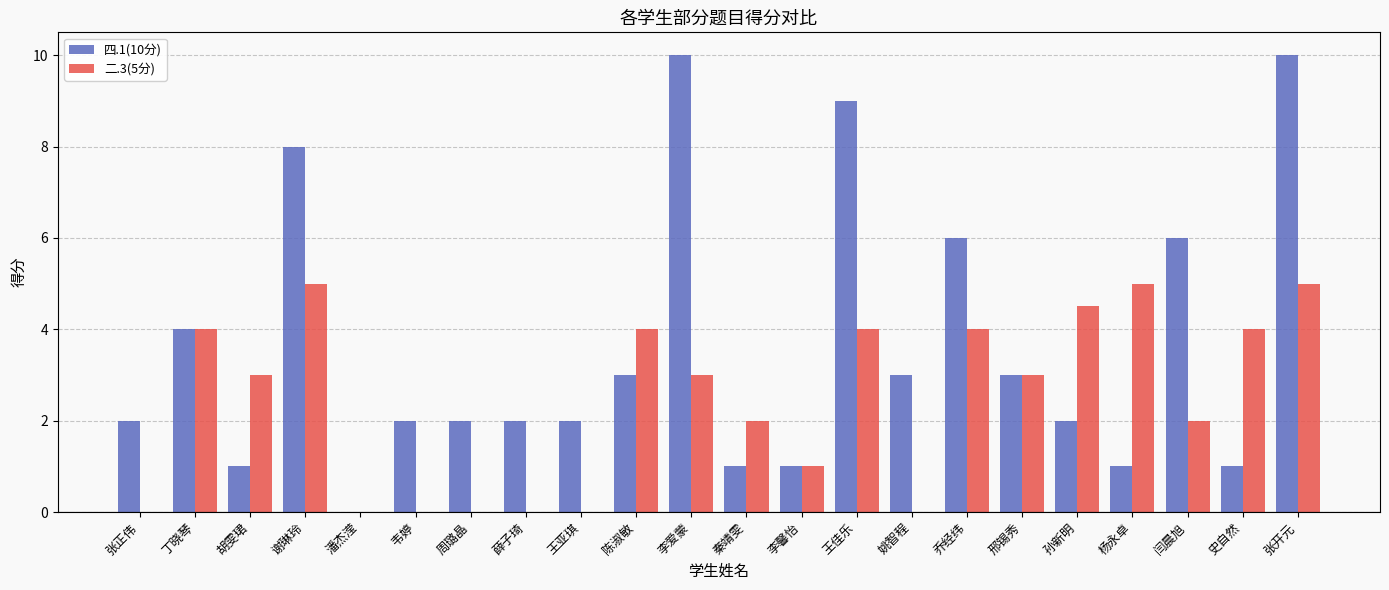

How many data points does each series have?

22